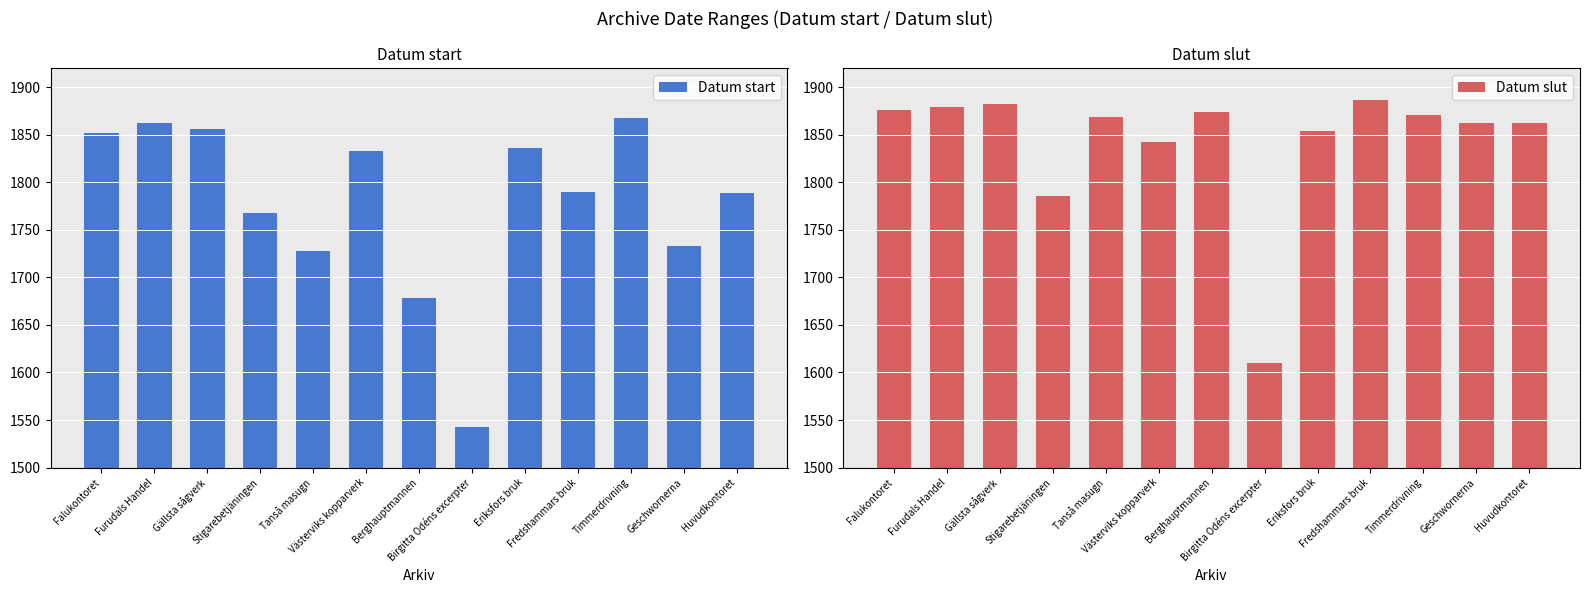

List the series in order of their overall mean, lowest first.

Datum start, Datum slut